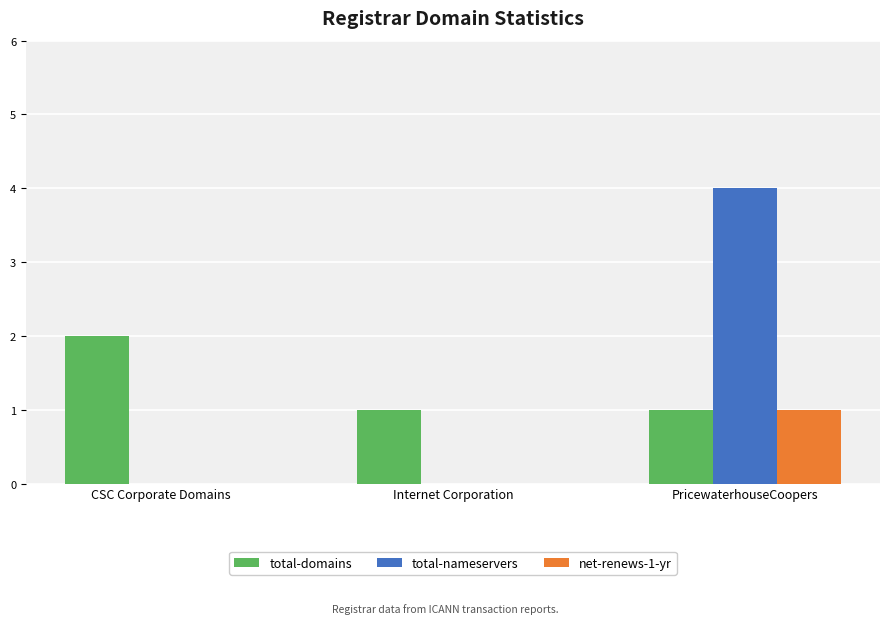

Between Internet Corporation and PricewaterhouseCoopers, which series saw the biggest shift?

total-nameservers